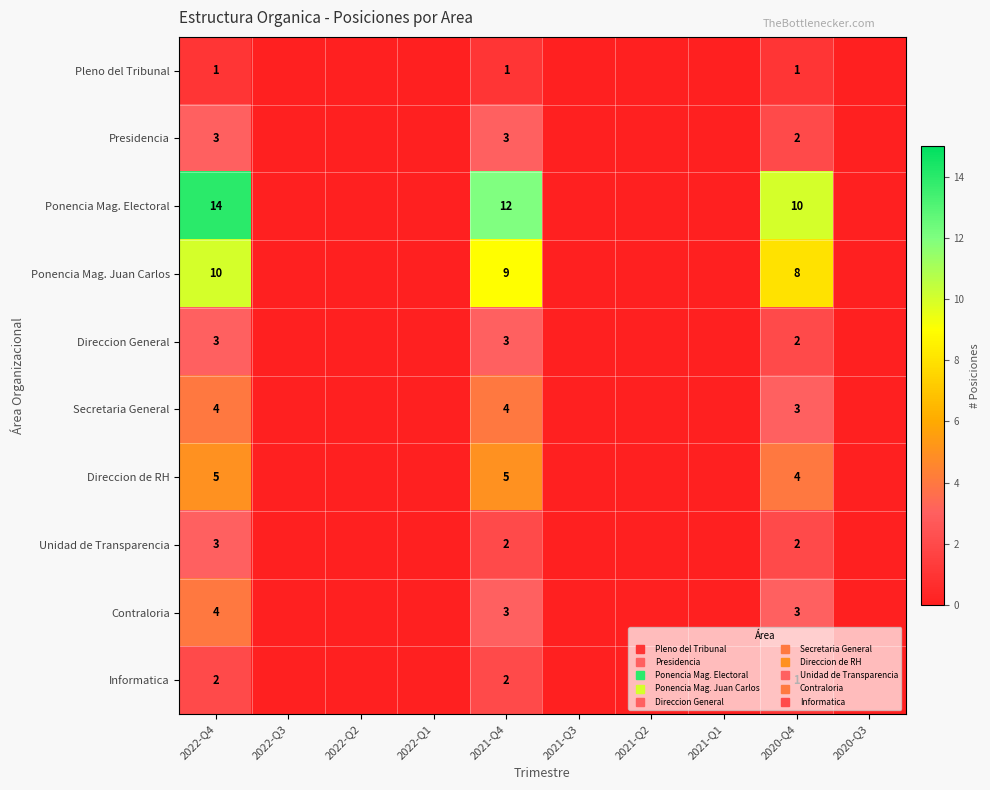

What is the greatest value displayed?

14